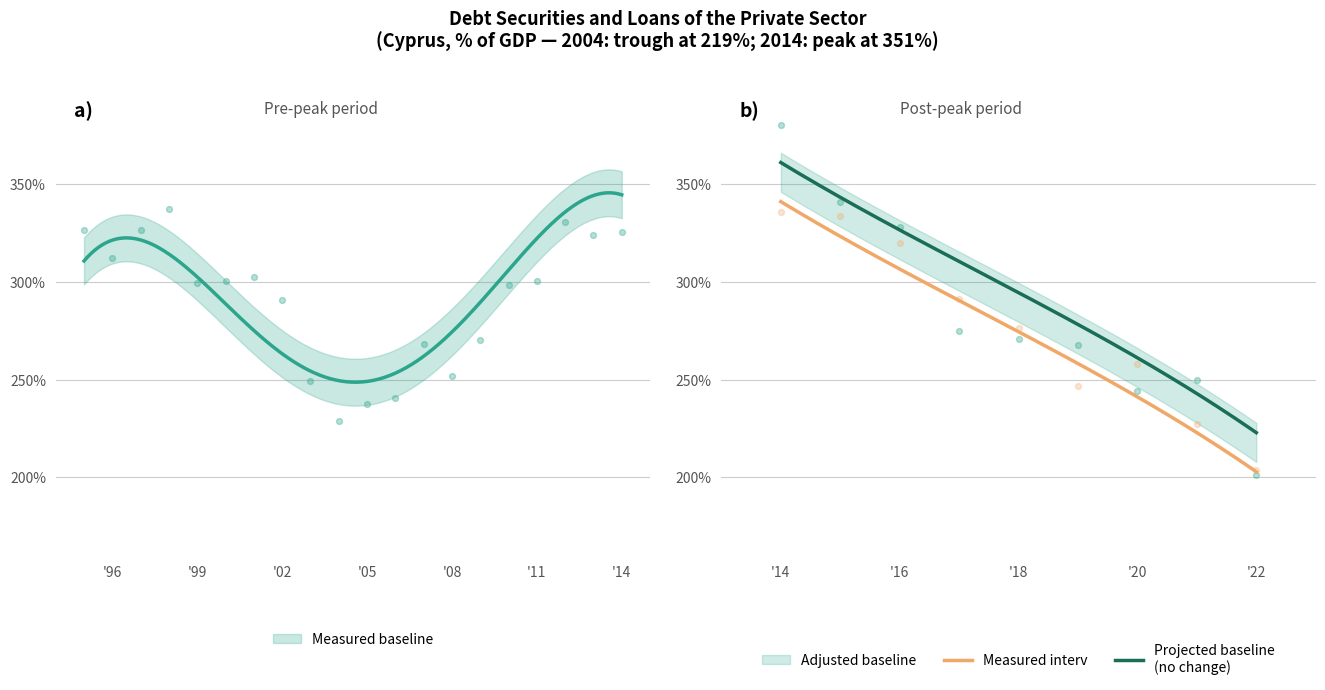

Which has a higher value, 2007 or 2013?

2013